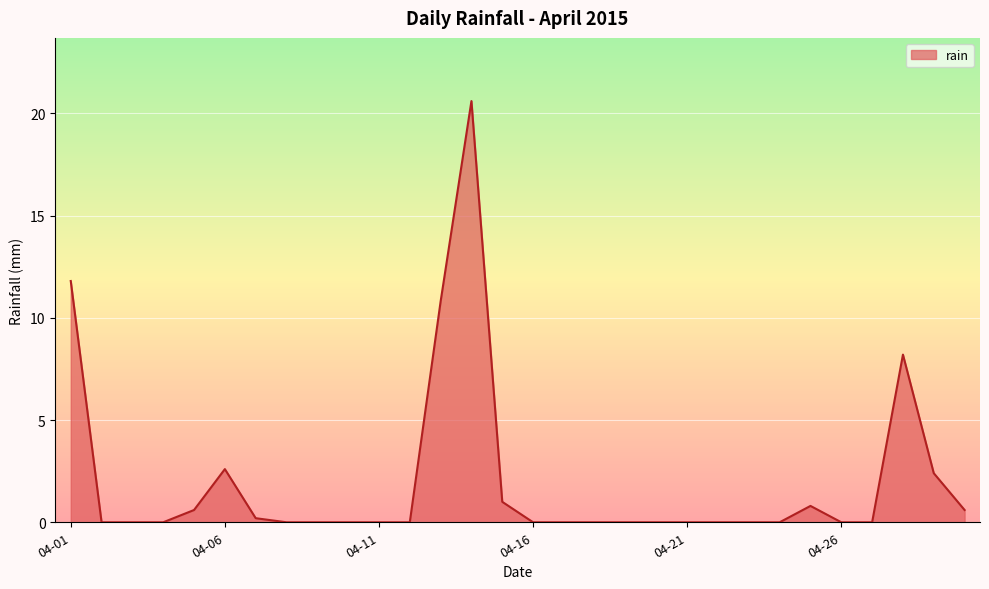

What is the maximum value shown in the chart?

20.6